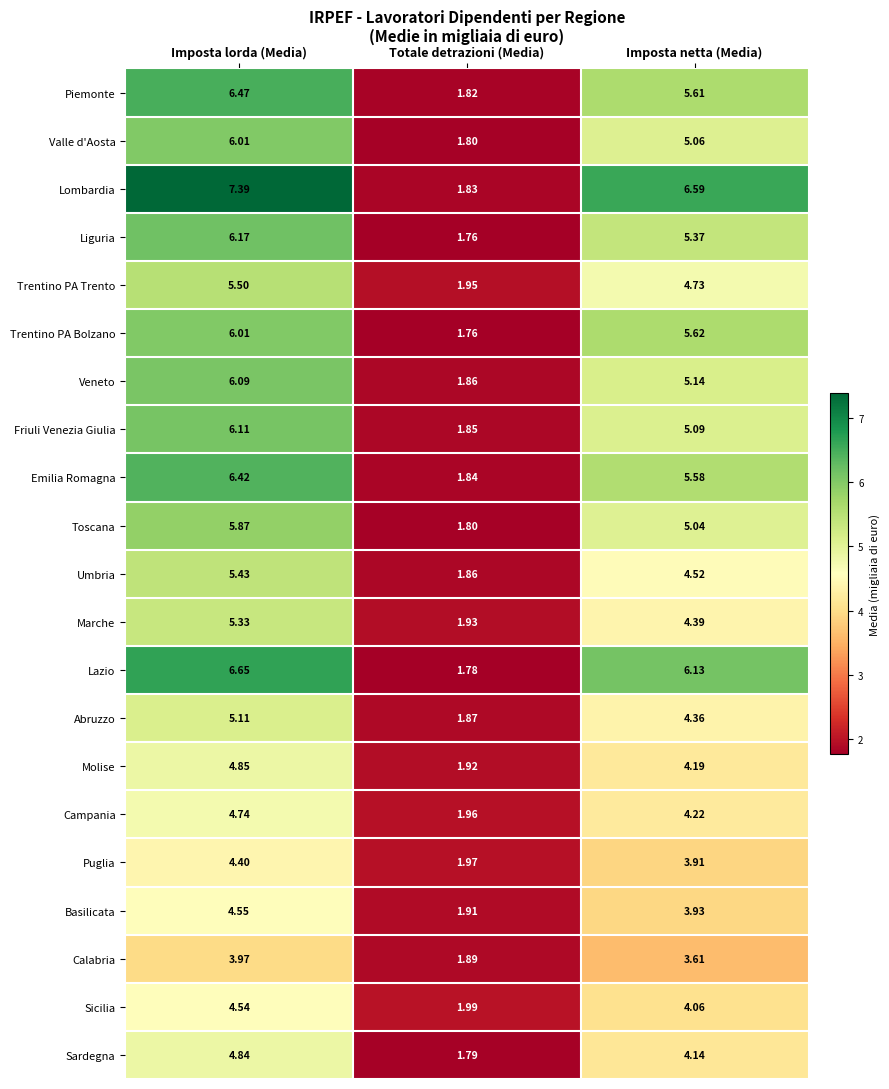

Which series has the largest range (max minus min)?

Lombardia